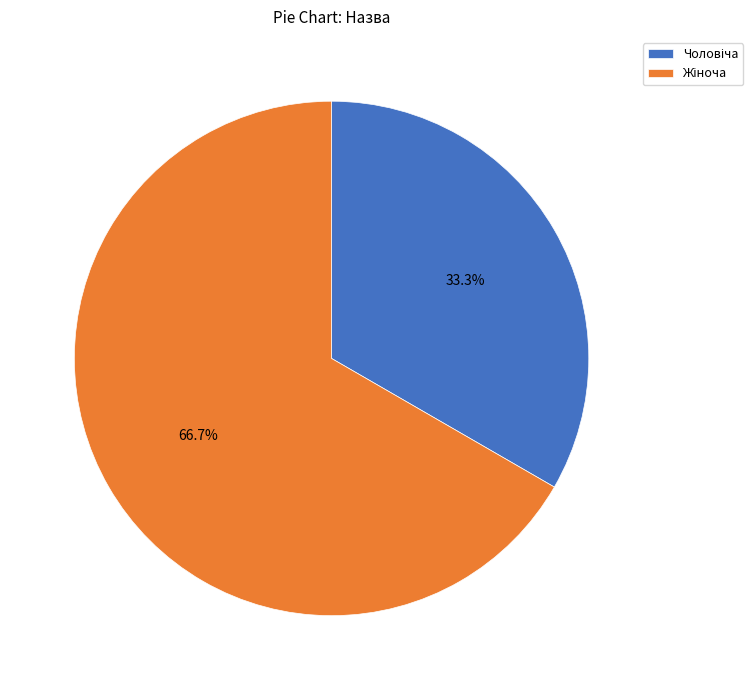

Is there any slice that represents more than half of the pie?

Yes